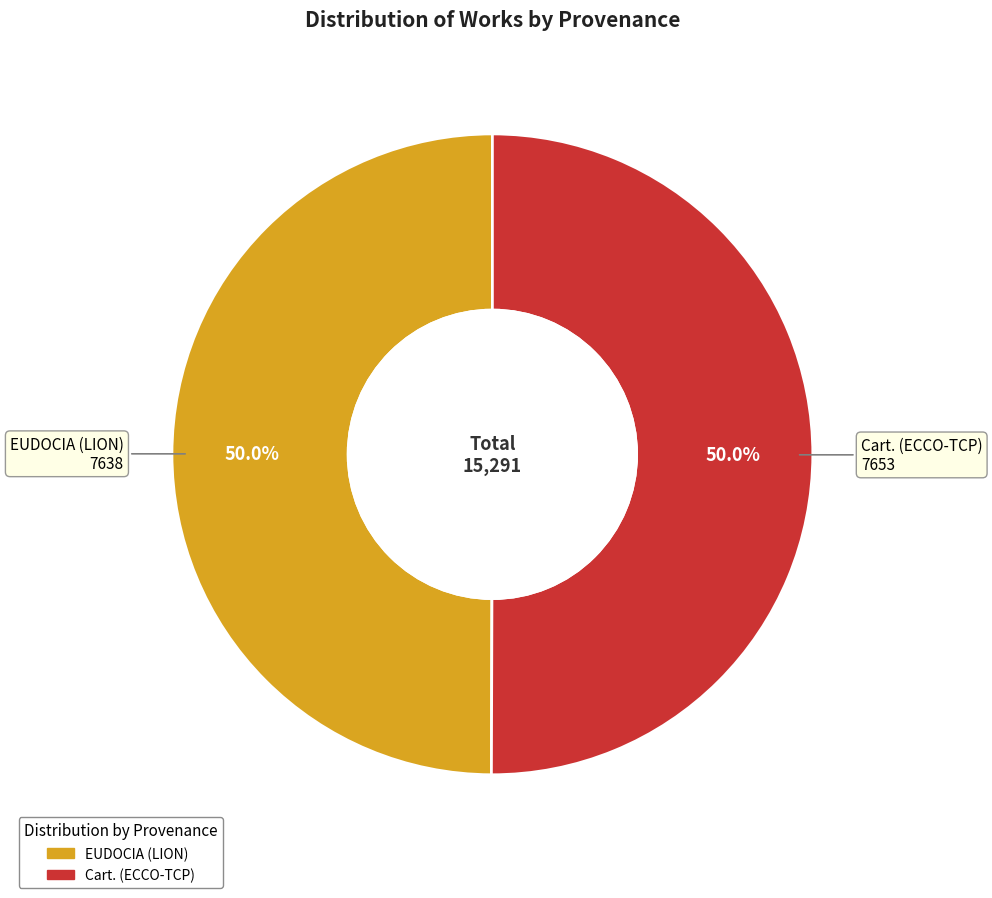

True or false: Cart. (ECCO-TCP) accounts for 50% of the total.

True